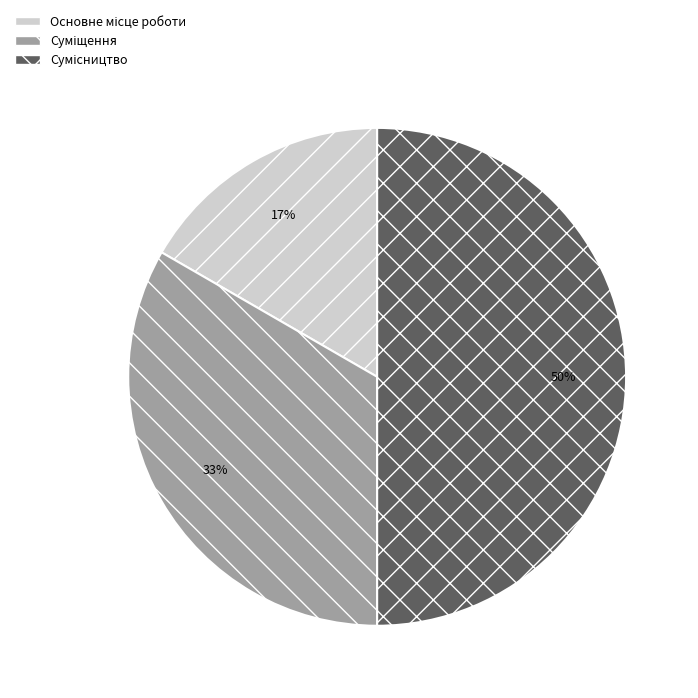

To the nearest percent, what is the average slice percentage?

33%